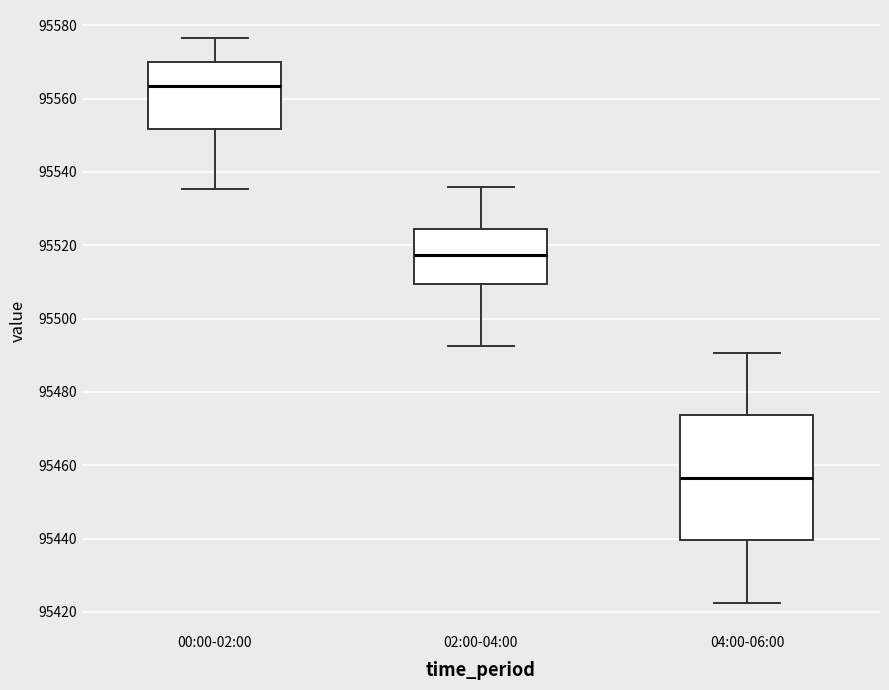

Which box's median line is the lowest?

04:00-06:00